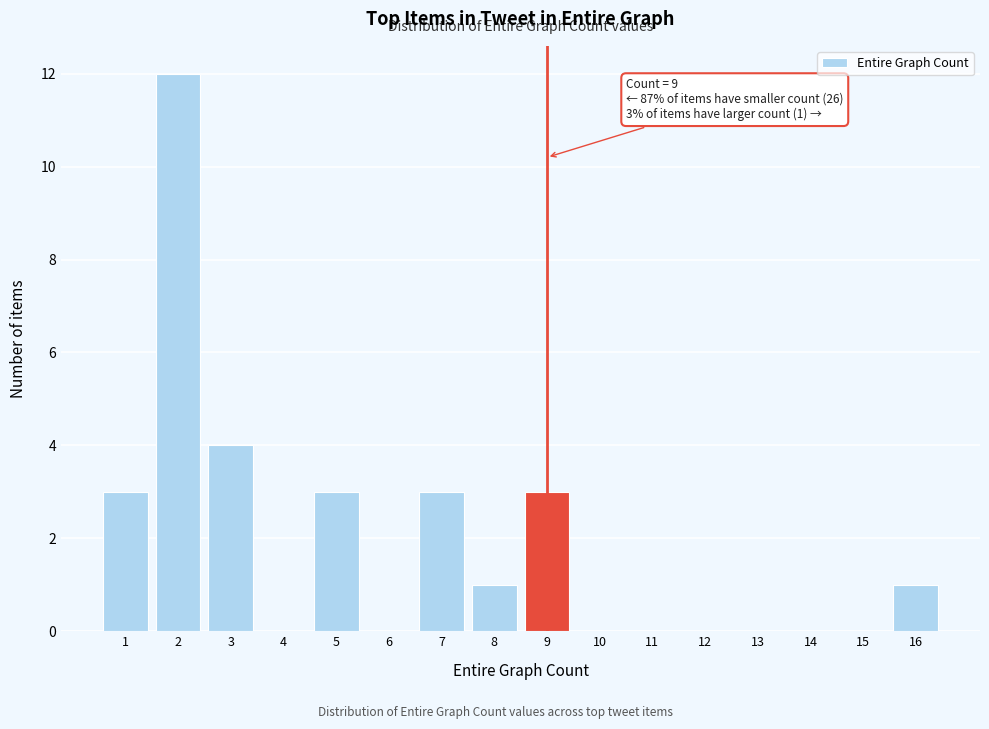

Reading left to right, what are all the values shown in this chart?

1=3	2=12	3=4	4=0	5=3	6=0	7=3	8=1	9=3	10=0	11=0	12=0	13=0	14=0	15=0	16=1